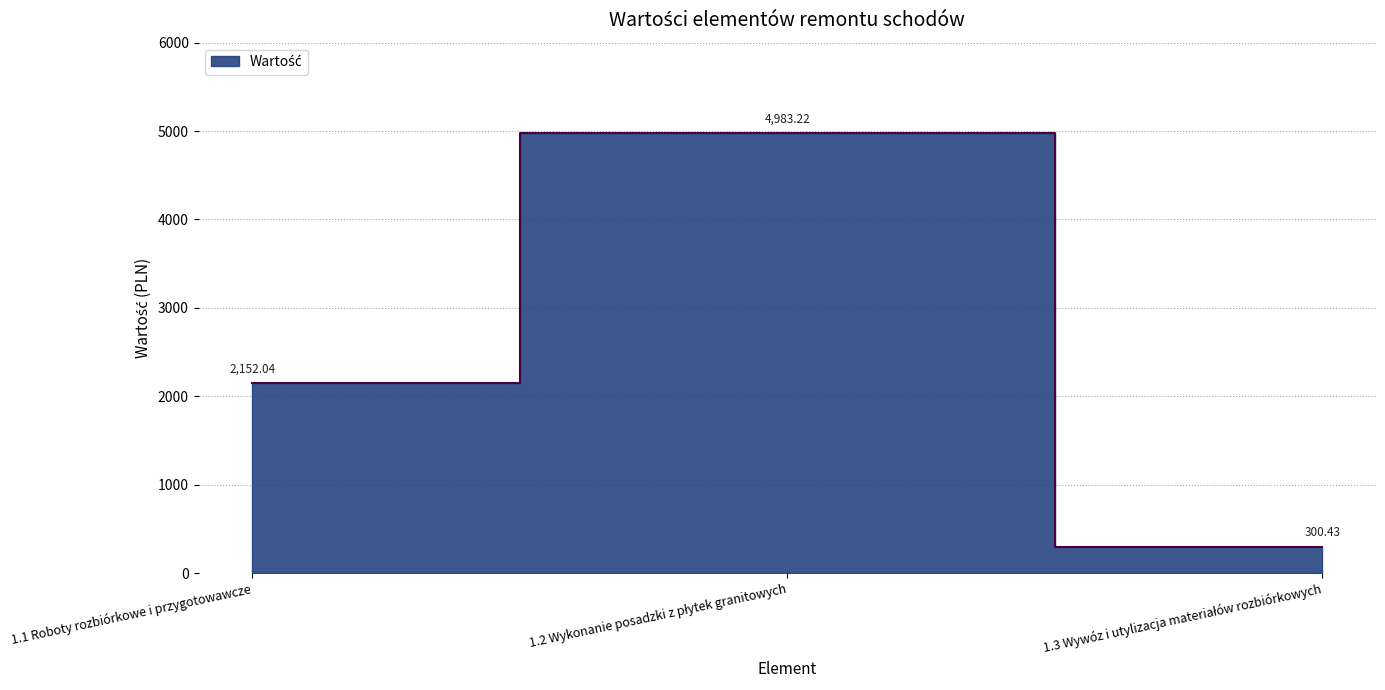

Approximately how many times larger is the value at 1.2 Wykonanie posadzki z płytek granitowych compared to 1.1 Roboty rozbiórkowe i przygotowawcze?

2.3